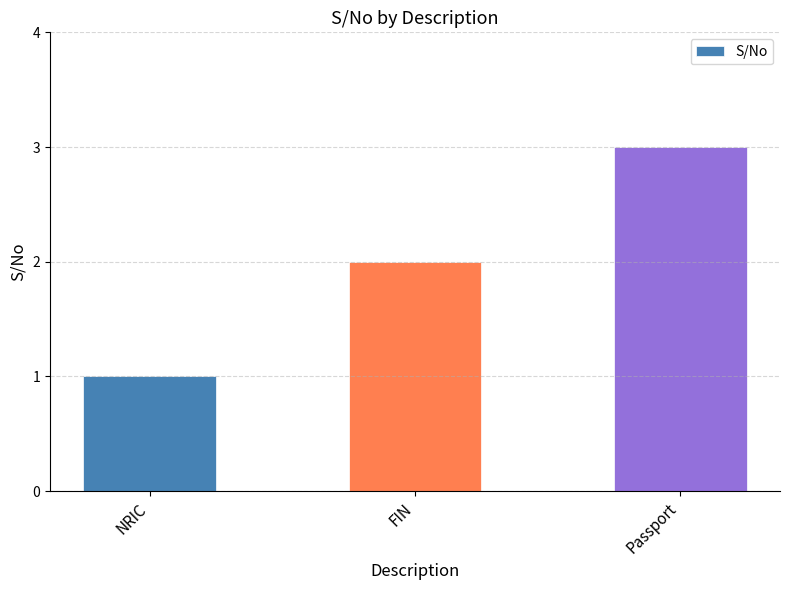

What is the approximate value at Passport?

3